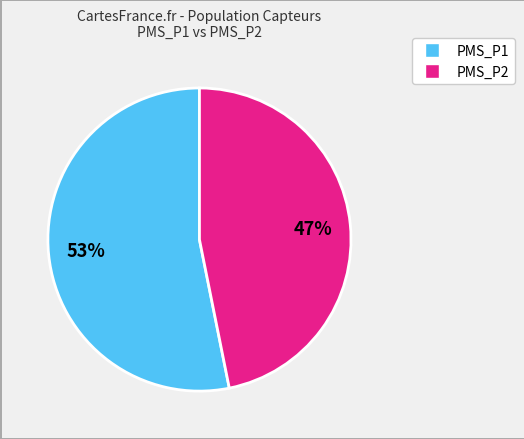

To the nearest percent, what is the average slice percentage?

50%